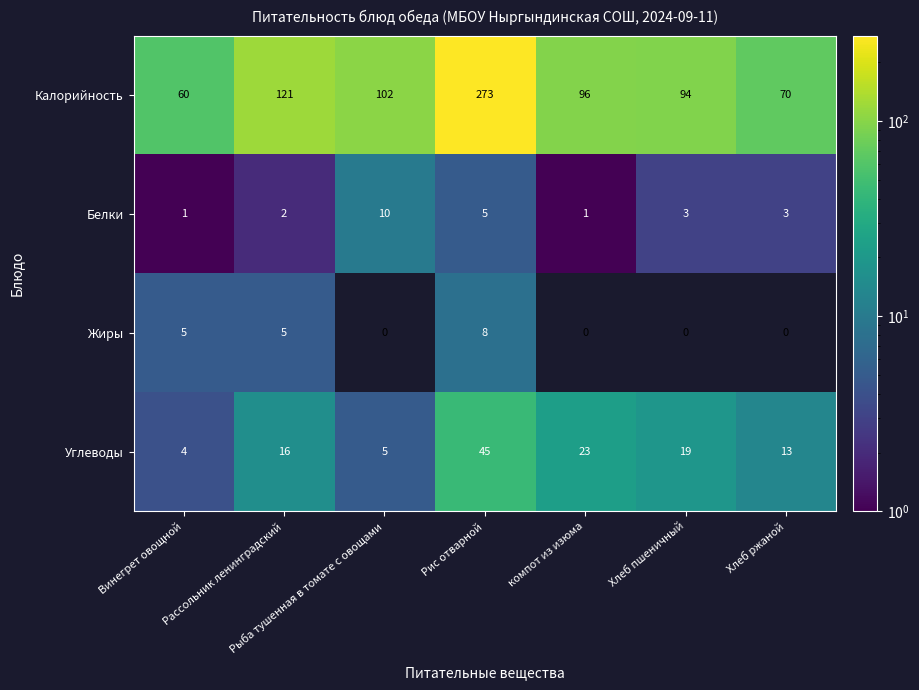

The Белки series shows 1 at Винегрет овощной. True or false?

True